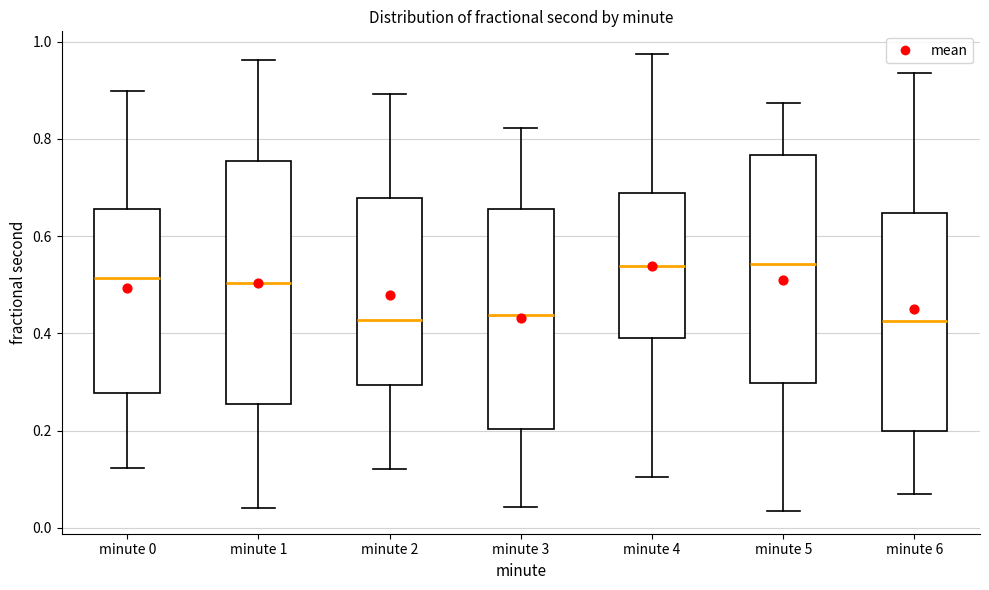

Reading left to right, read every box against the y-axis: the position of its median line, the range the box covers, and the ends of its whiskers. The values are not printed on the chart, so give them approximately, as read against the axis.

minute 0: median 0.52, box 0.28 to 0.66, whiskers 0.12 to 0.90
minute 1: median 0.50, box 0.26 to 0.76, whiskers 0.04 to 0.96
minute 2: median 0.42, box 0.30 to 0.68, whiskers 0.12 to 0.90
minute 3: median 0.44, box 0.20 to 0.66, whiskers 0.04 to 0.82
minute 4: median 0.54, box 0.38 to 0.68, whiskers 0.10 to 0.98
minute 5: median 0.54, box 0.30 to 0.76, whiskers 0.04 to 0.88
minute 6: median 0.42, box 0.20 to 0.64, whiskers 0.06 to 0.94